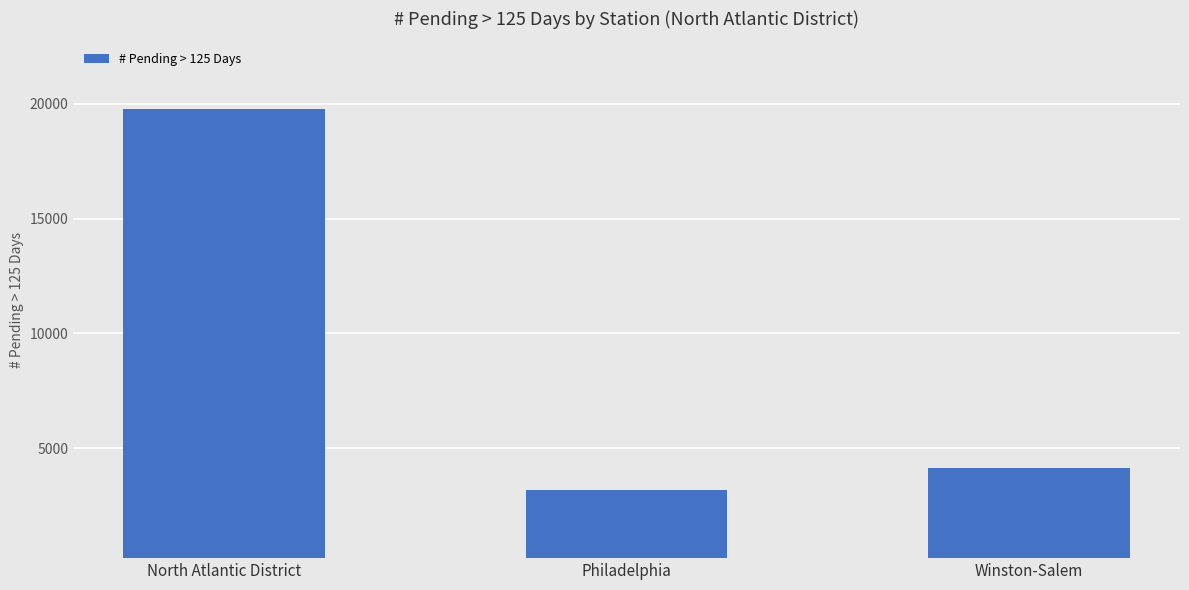

At which label does the data first exceed 4132?

North Atlantic District